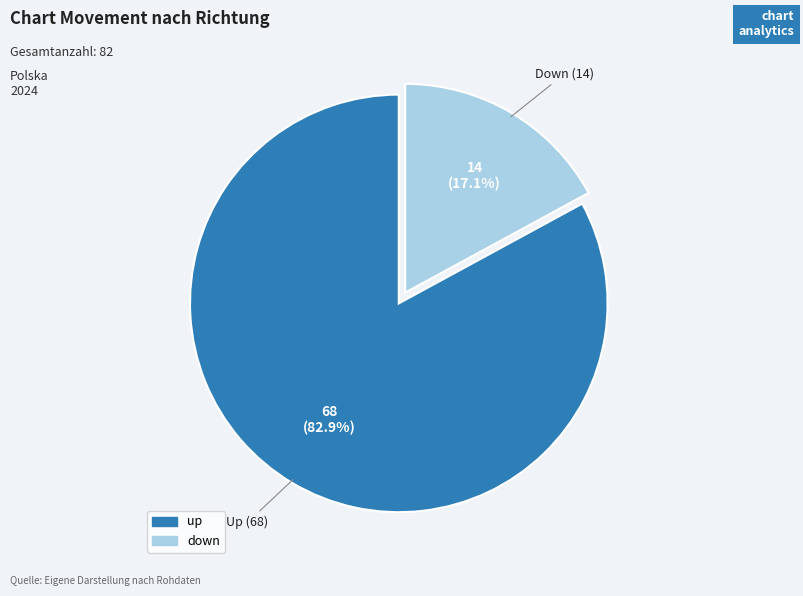

To the nearest percent, what is the average slice percentage?

50%